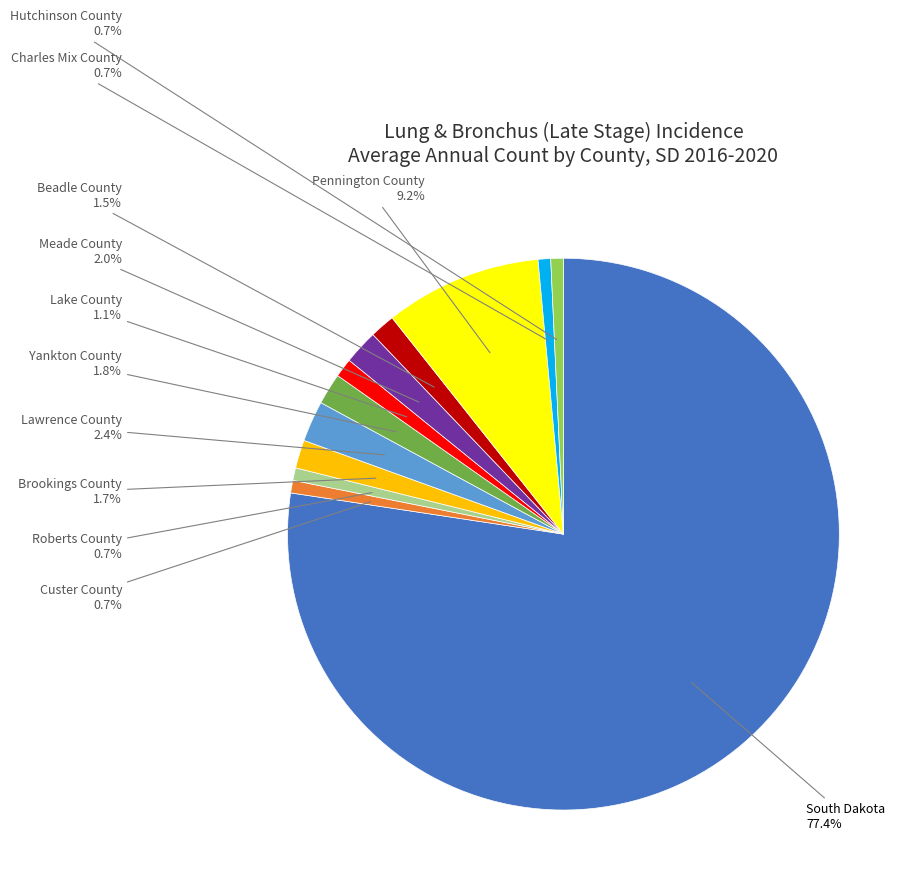

What percentage is NOT represented by Charles Mix County?

99.3%